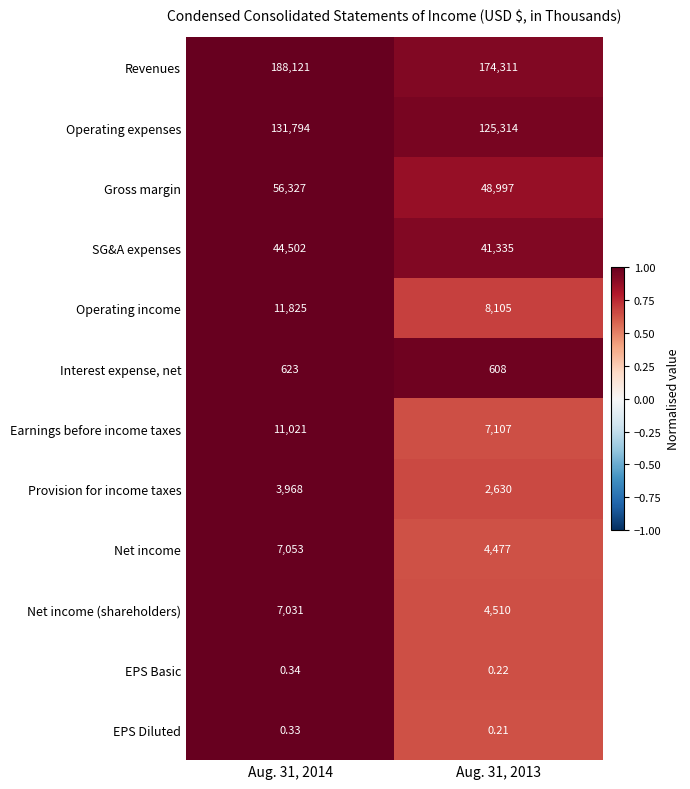

Which series has the largest total across all categories?

Revenues